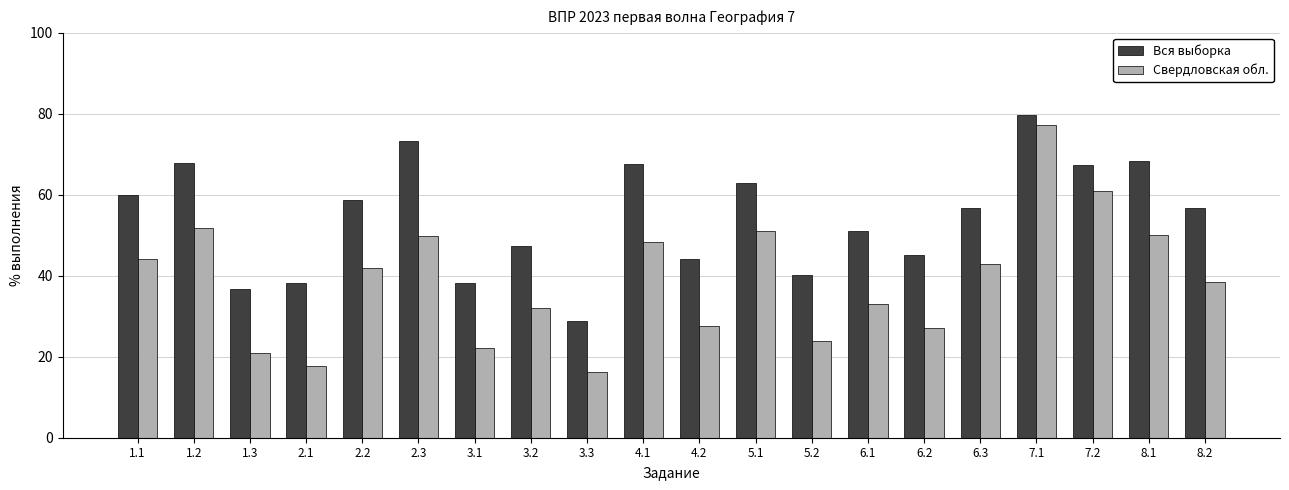

Rank the series by their average value, from highest to lowest.

Вся выборка, Свердловская обл.